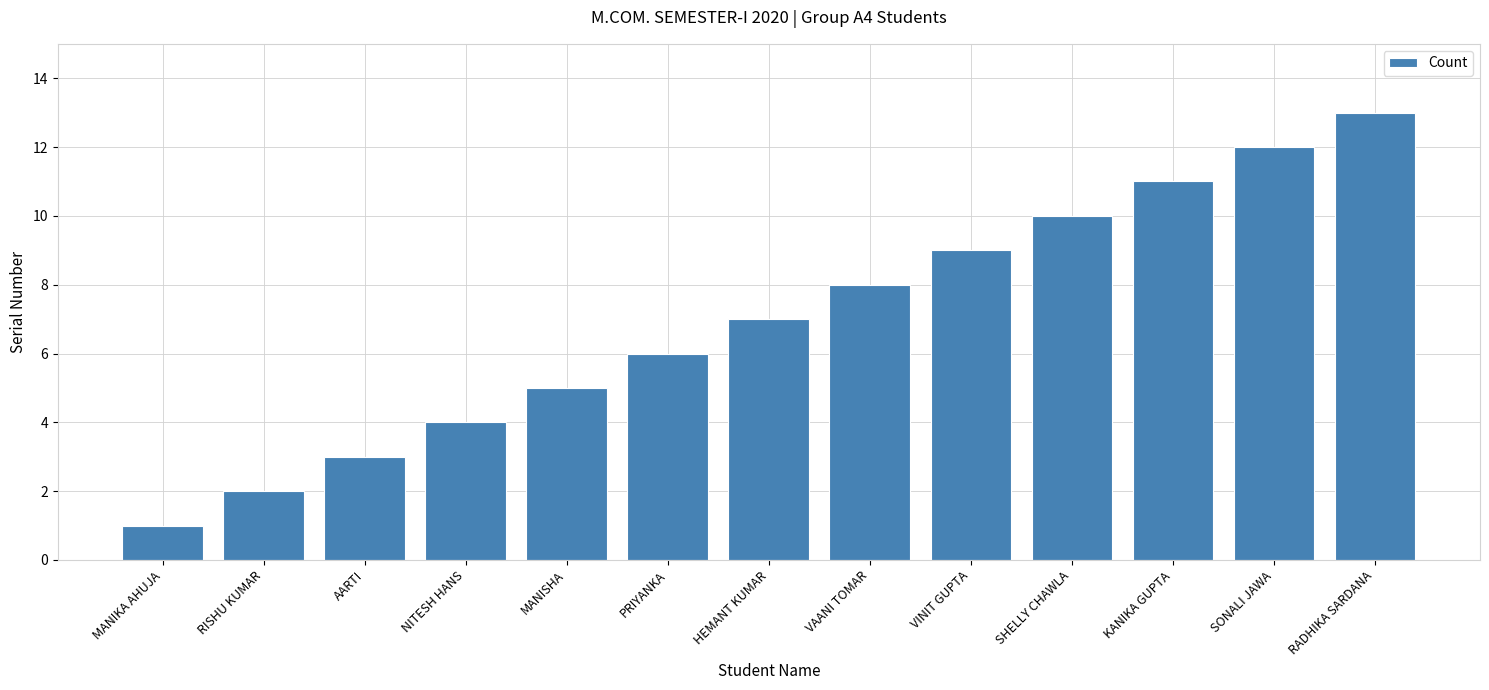

What is the difference between the second highest and minimum values?

11